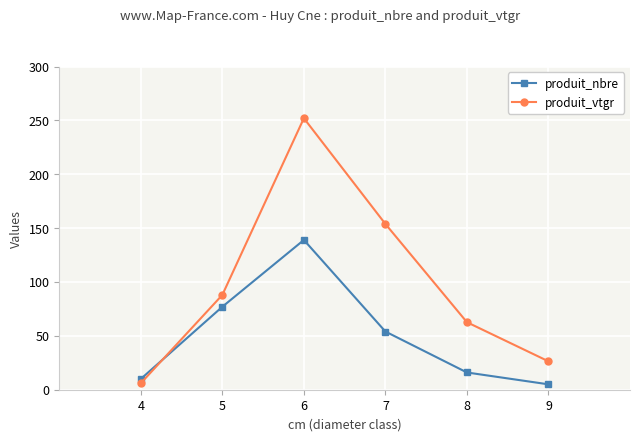

Between 6 and 7, which series saw the biggest shift?

produit_vtgr